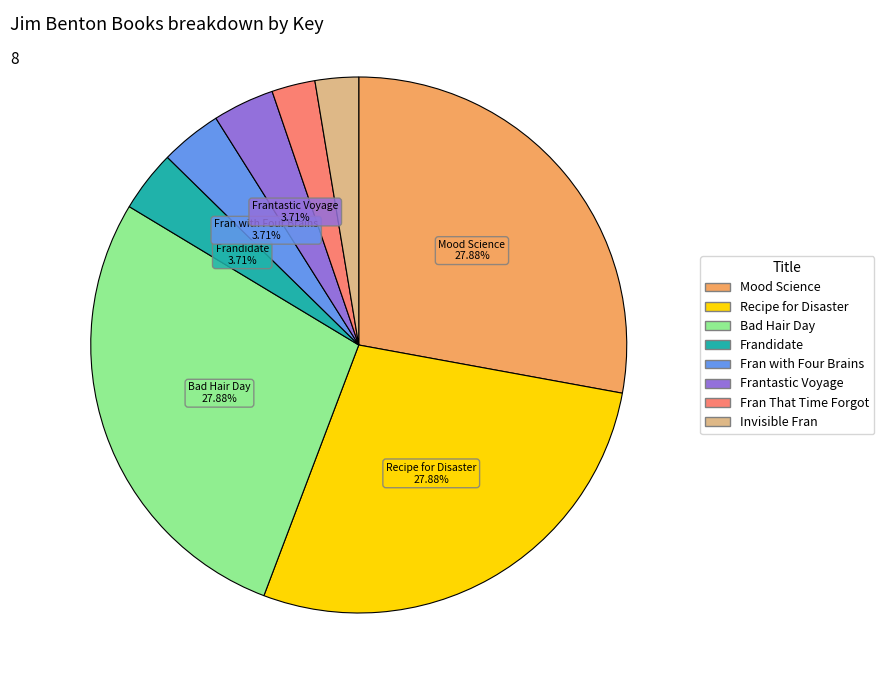

Is it true that Invisible Fran is 3% of the pie?

True